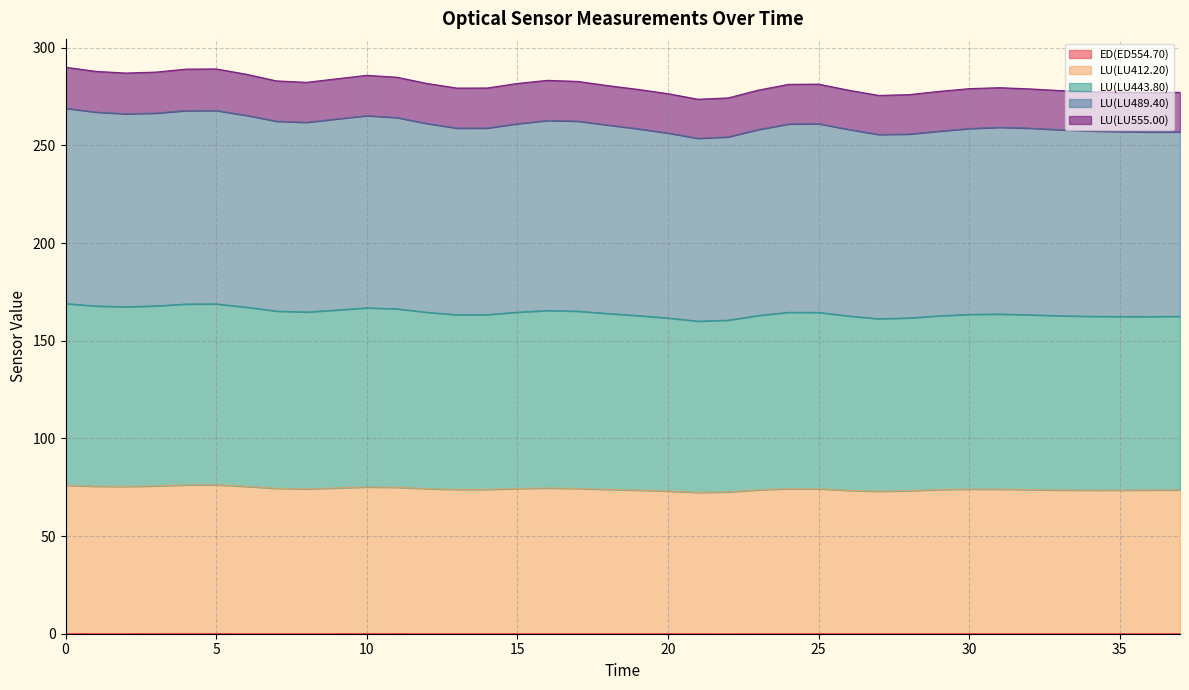

True or false: LU(LU443.80) and ED(ED554.70) intersect in this chart.

False